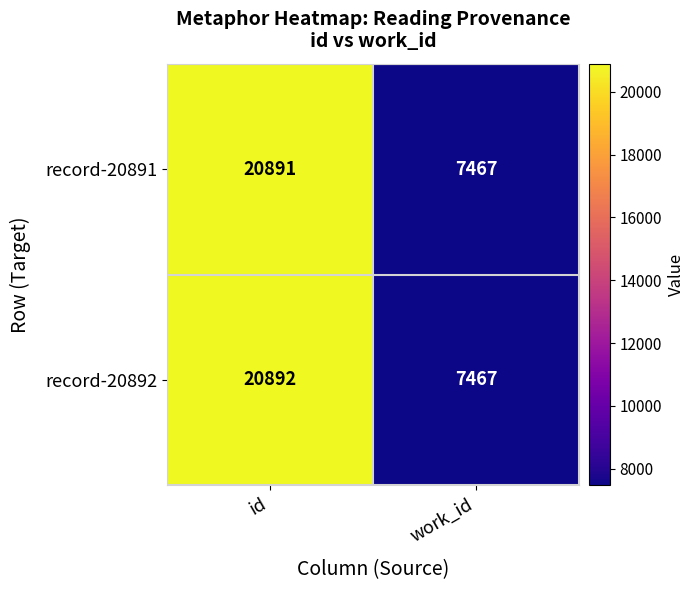

Which label corresponds to the smallest value in the chart?

work_id